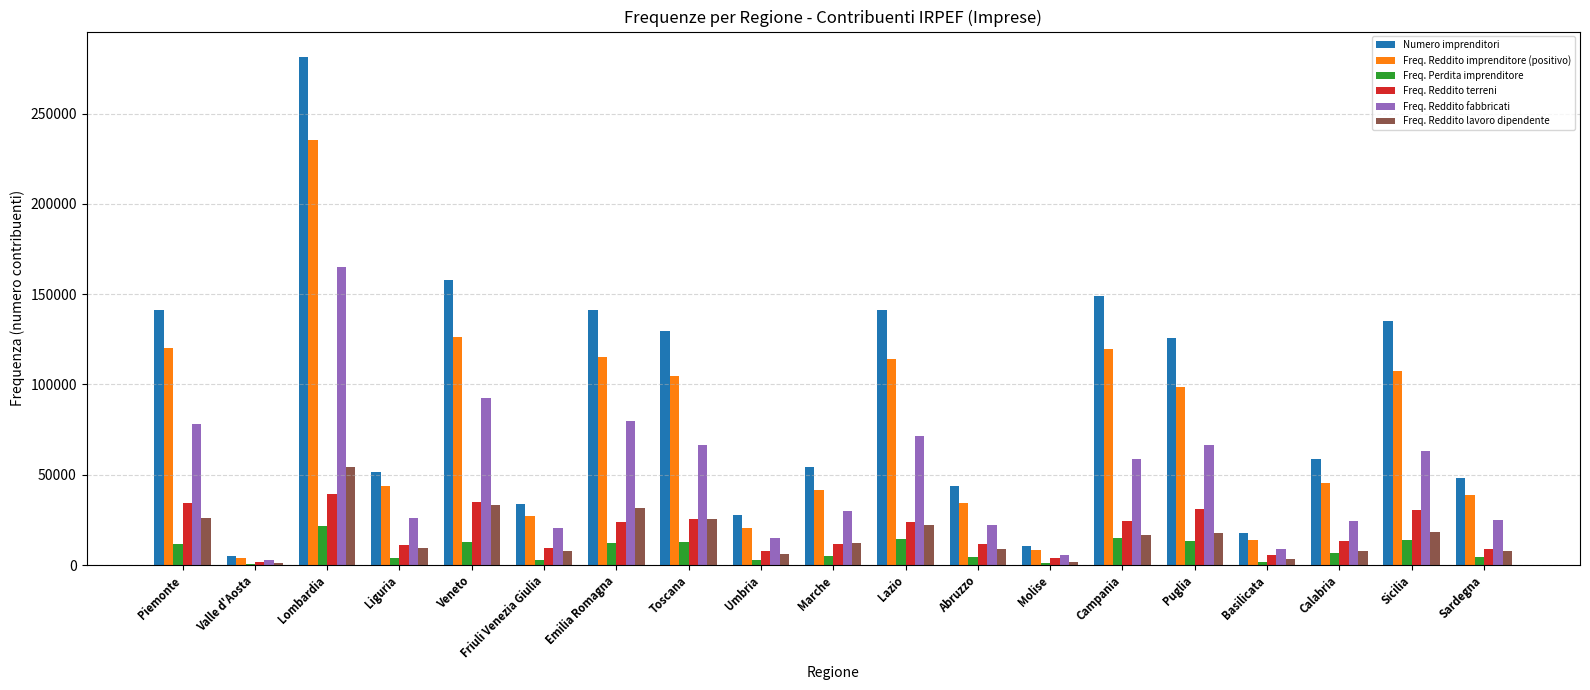

Is the value of Numero imprenditori at Basilicata greater than the value of Freq. Reddito fabbricati at Veneto?

No